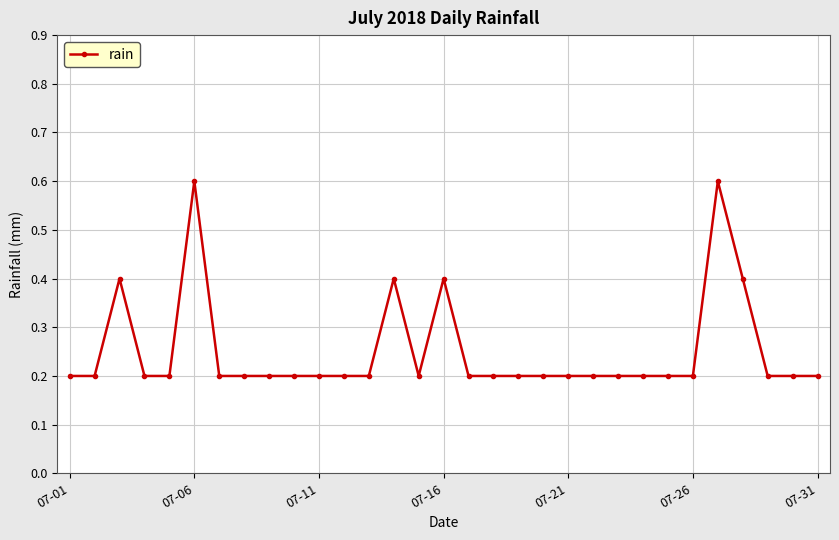

What is the value of the 28th point from the left?

0.4